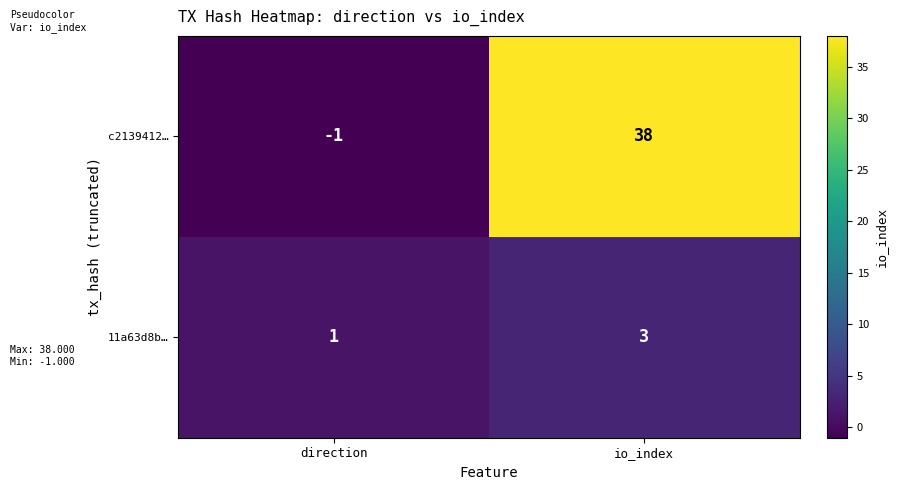

Which series has the widest spread of values?

c2139412…